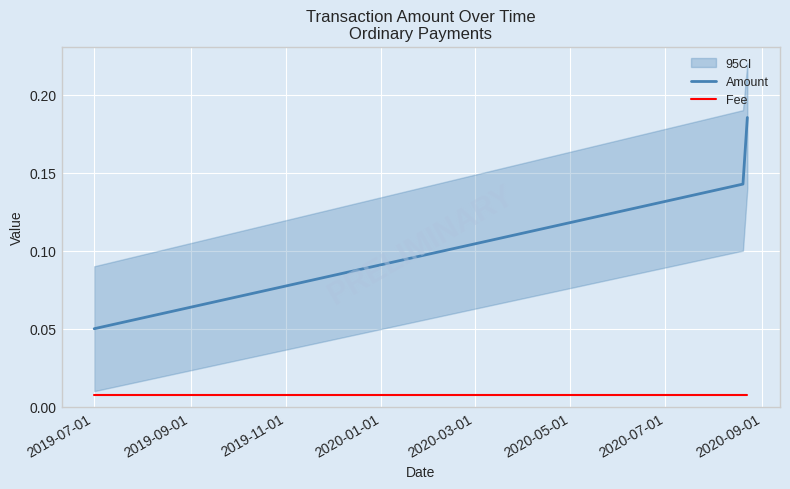

Rank the series by their average value, from lowest to highest.

Fee, Amount